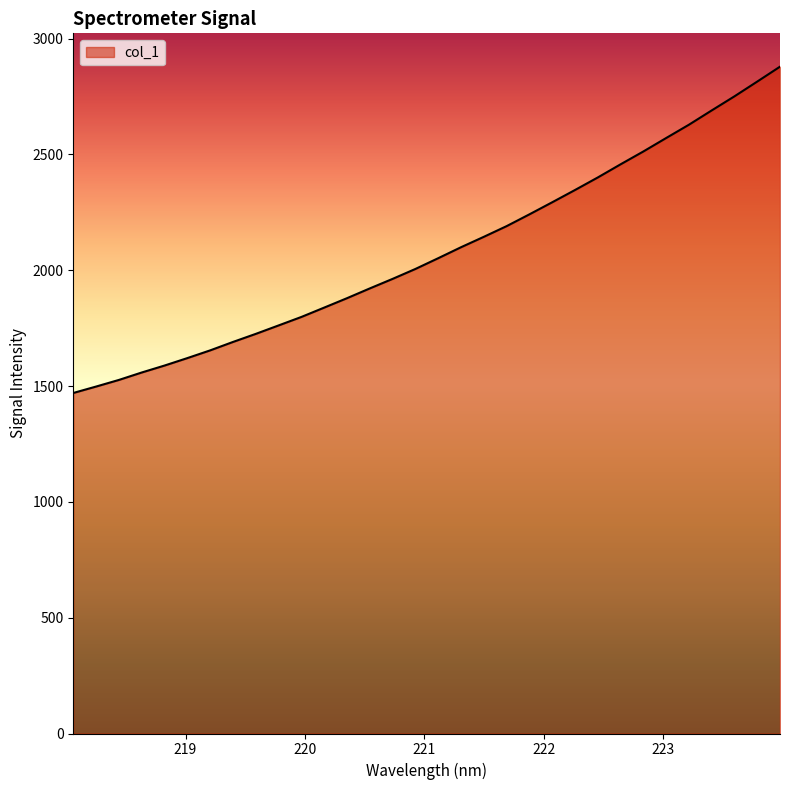

Does the chart display data point markers on the line(s)?

No